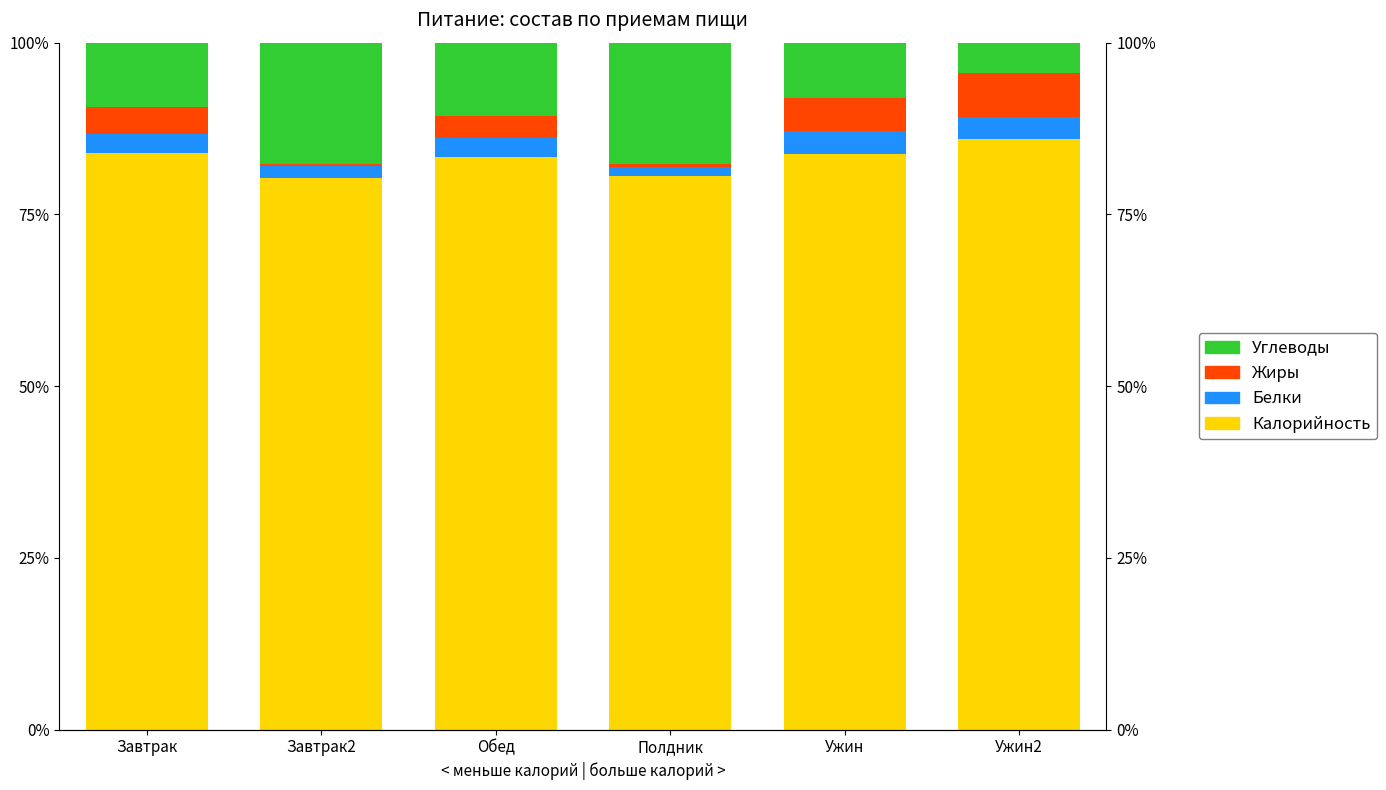

True or false: Углеводы has a value of 14.4 at Завтрак.

False